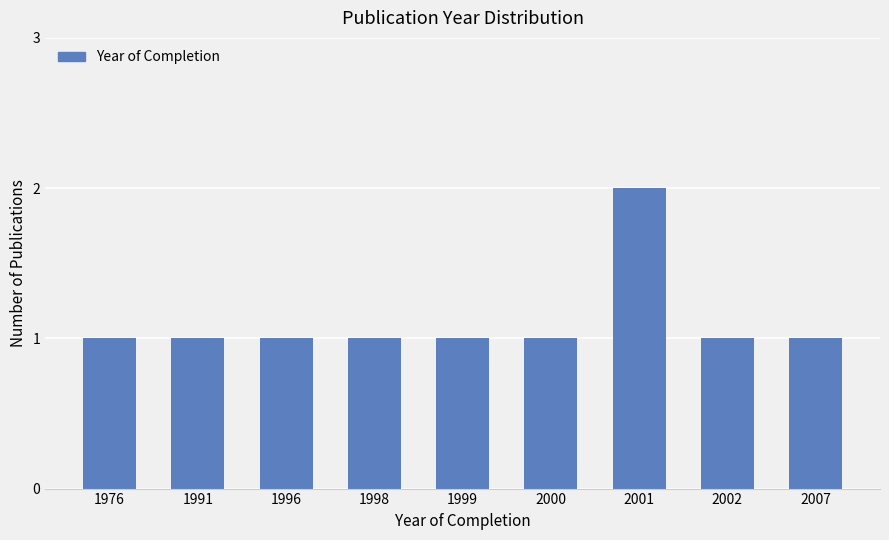

True or false: the data shows 0 at 1998.

False